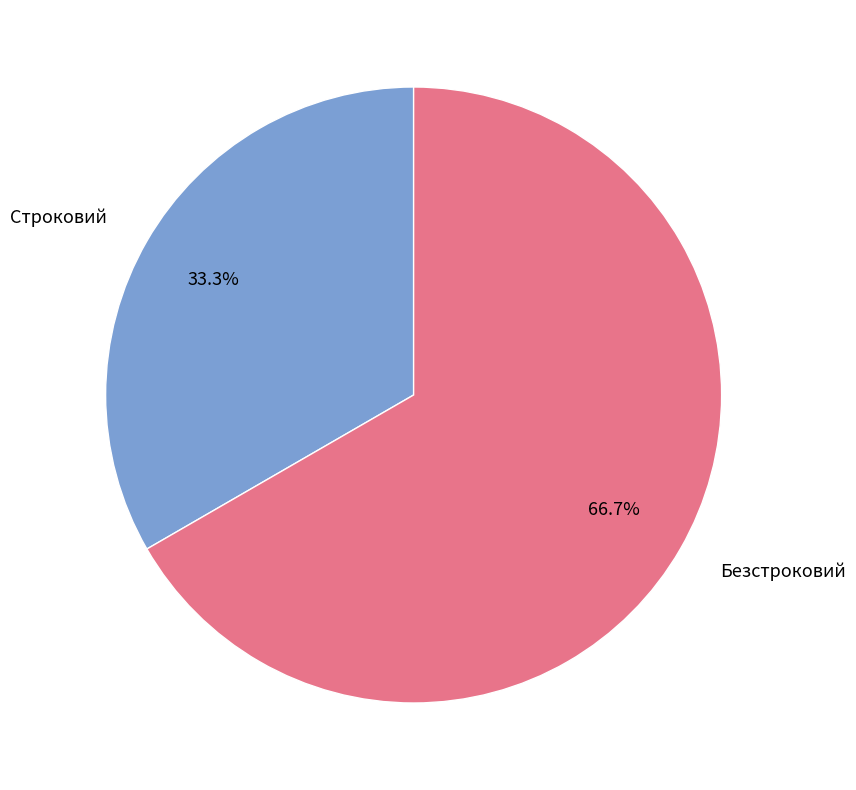

Which category has the biggest portion of the pie?

Безстроковий